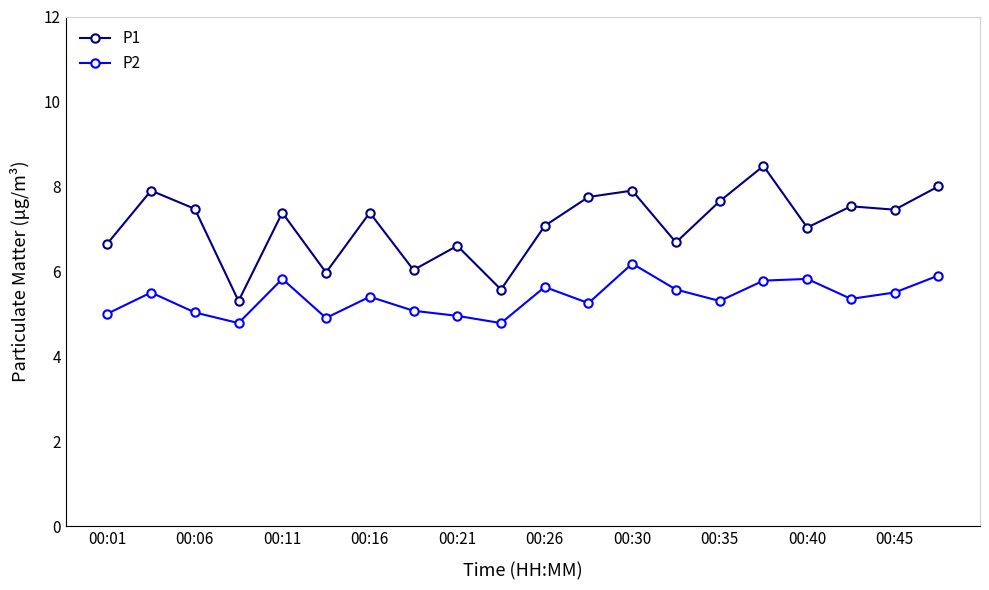

True or false: P1 has more than 0 points higher than both neighbors.

True